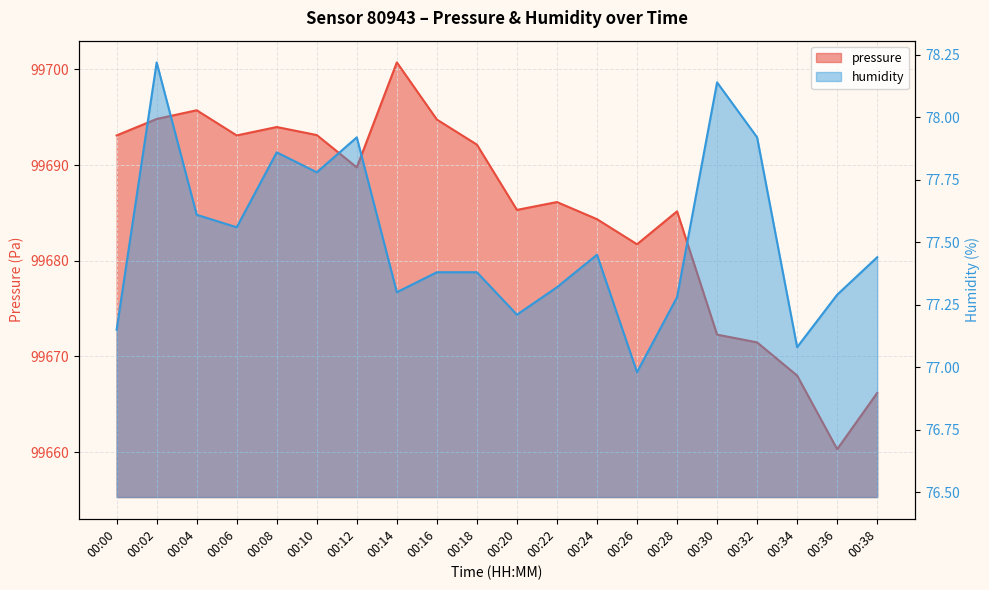

What is the difference between the second highest and second lowest values in the humidity series?

1.1